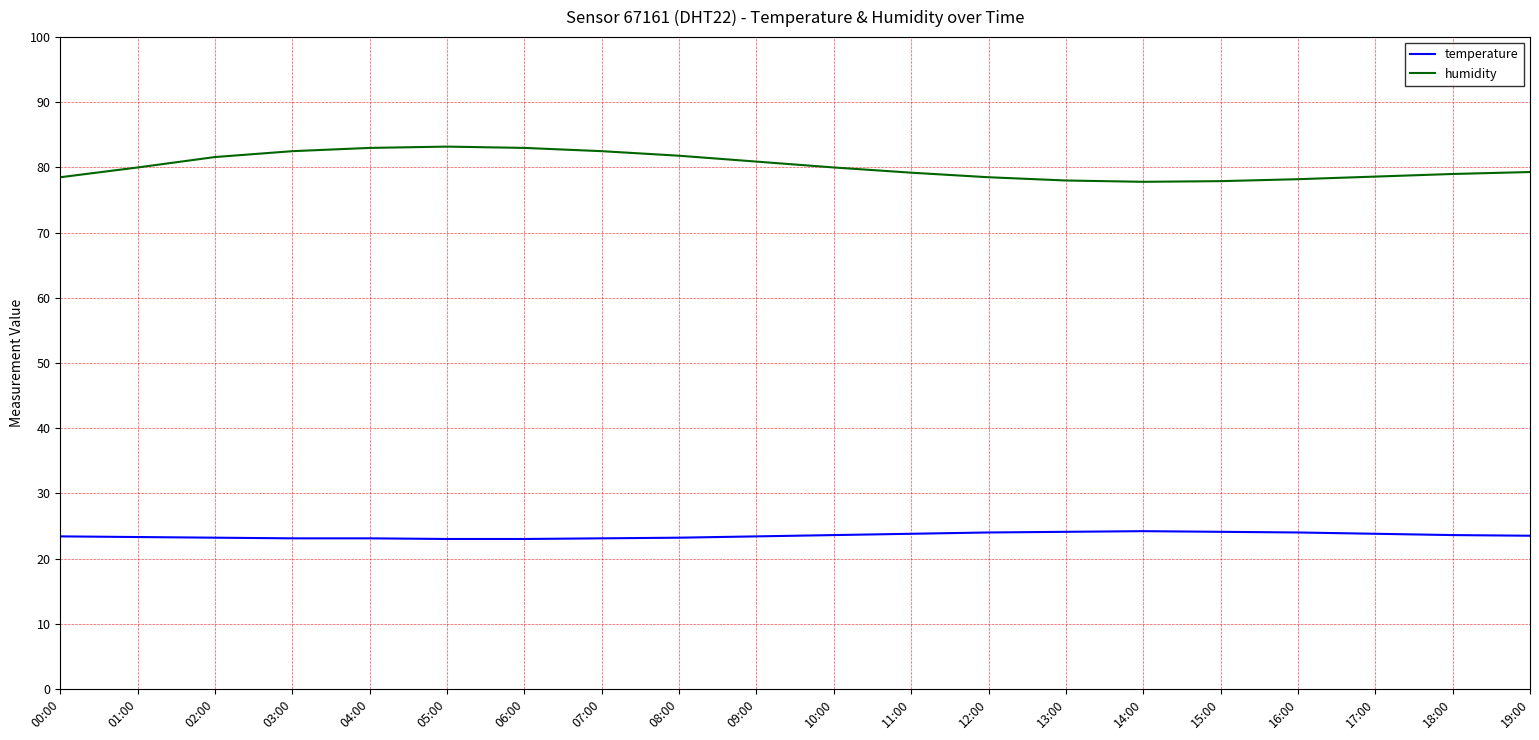

Rank the series at 18:00 from highest to lowest value.

humidity, temperature